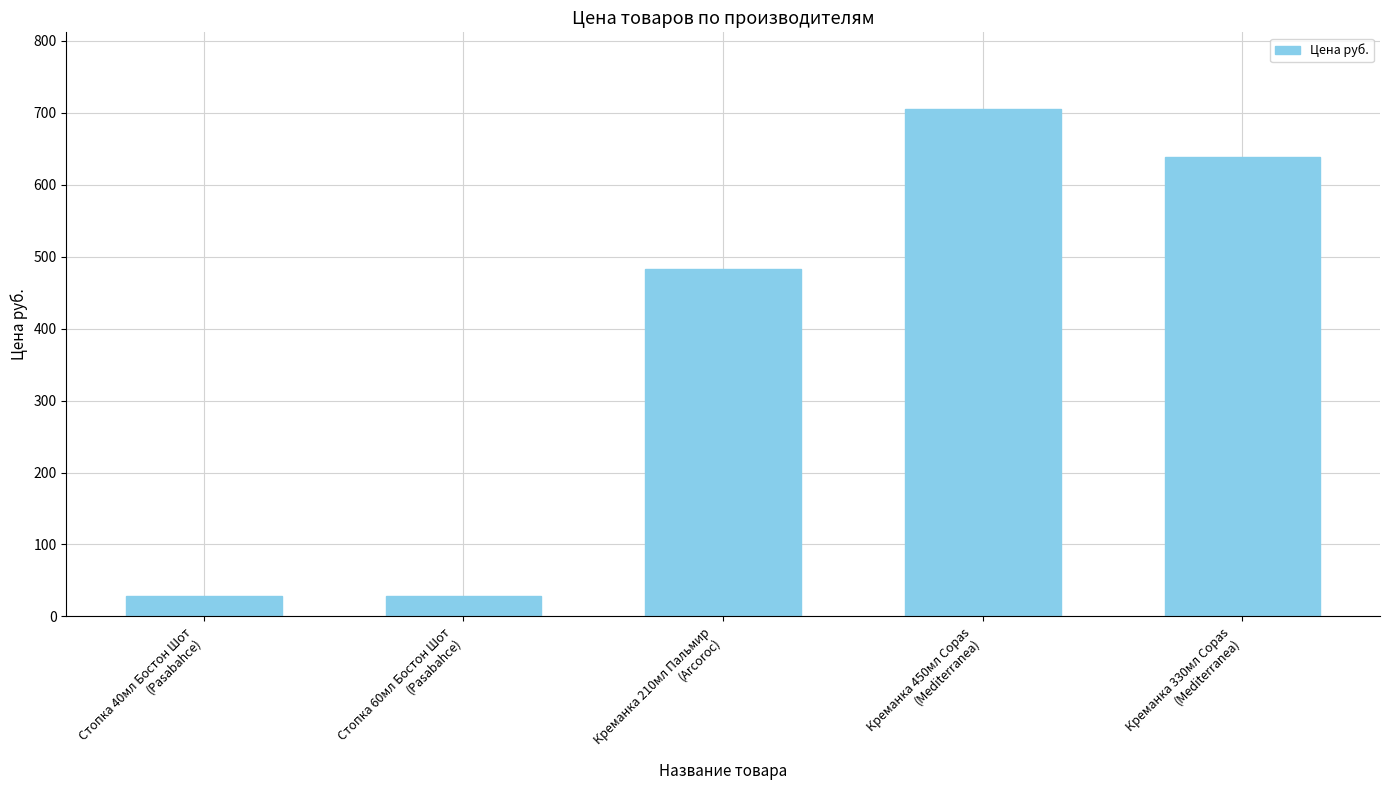

What is the difference between the second highest and minimum values?

609